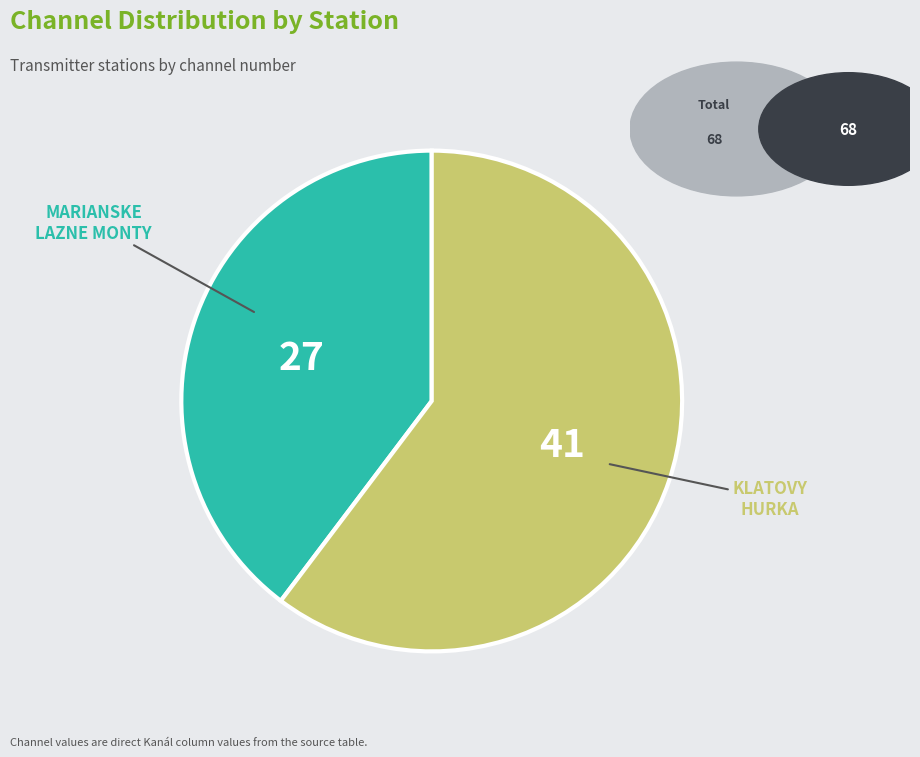

True or false: KLATOVY HURKA accounts for 60% of the total.

True